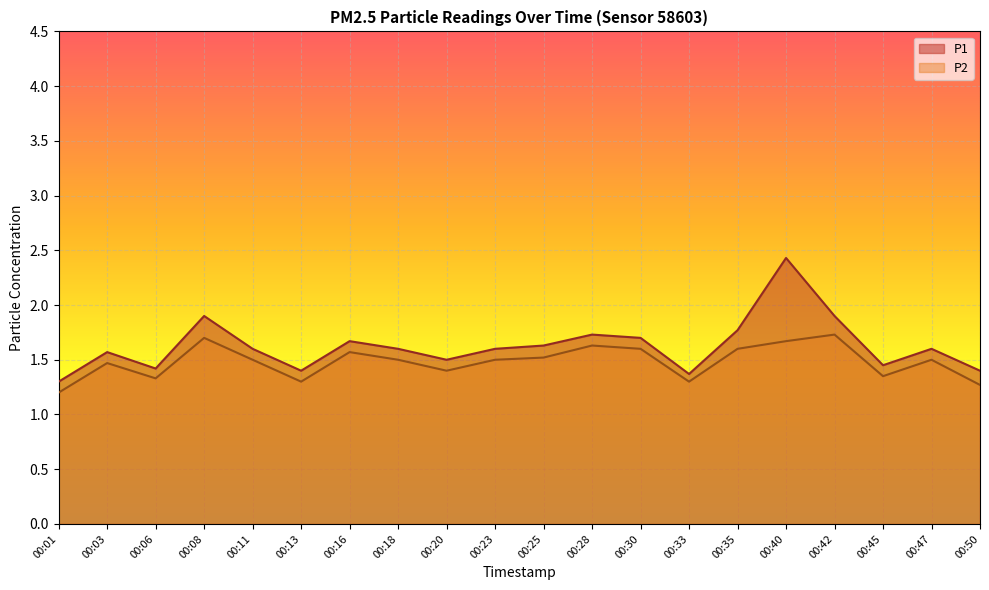

Reading left to right, extract all data points from this chart.

P1: 00:01=1.3	00:03=1.6	00:06=1.4	00:08=1.9	00:11=1.6	00:13=1.4	00:16=1.7	00:18=1.6	00:20=1.5	00:23=1.6	00:25=1.6	00:28=1.7	00:30=1.7	00:33=1.4	00:35=1.8	00:40=2.4	00:42=1.9	00:45=1.4	00:47=1.6	00:50=1.4
P2: 00:01=1.2	00:03=1.5	00:06=1.3	00:08=1.7	00:11=1.5	00:13=1.3	00:16=1.6	00:18=1.5	00:20=1.4	00:23=1.5	00:25=1.5	00:28=1.6	00:30=1.6	00:33=1.3	00:35=1.6	00:40=1.7	00:42=1.7	00:45=1.4	00:47=1.5	00:50=1.3